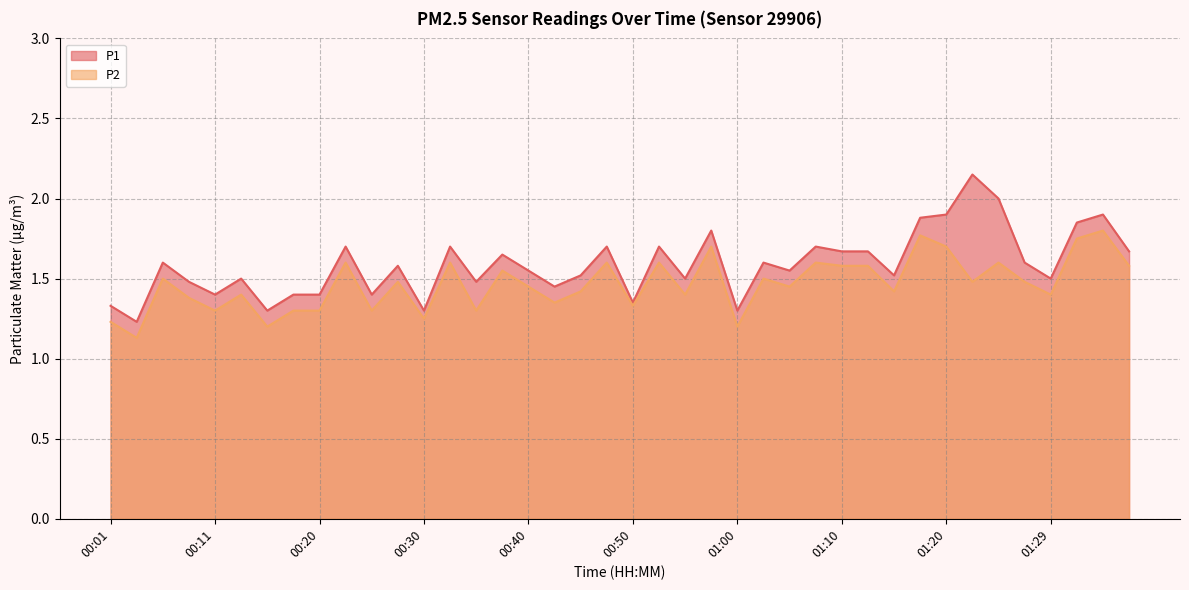

What is the average value of the P2 series?

1.5